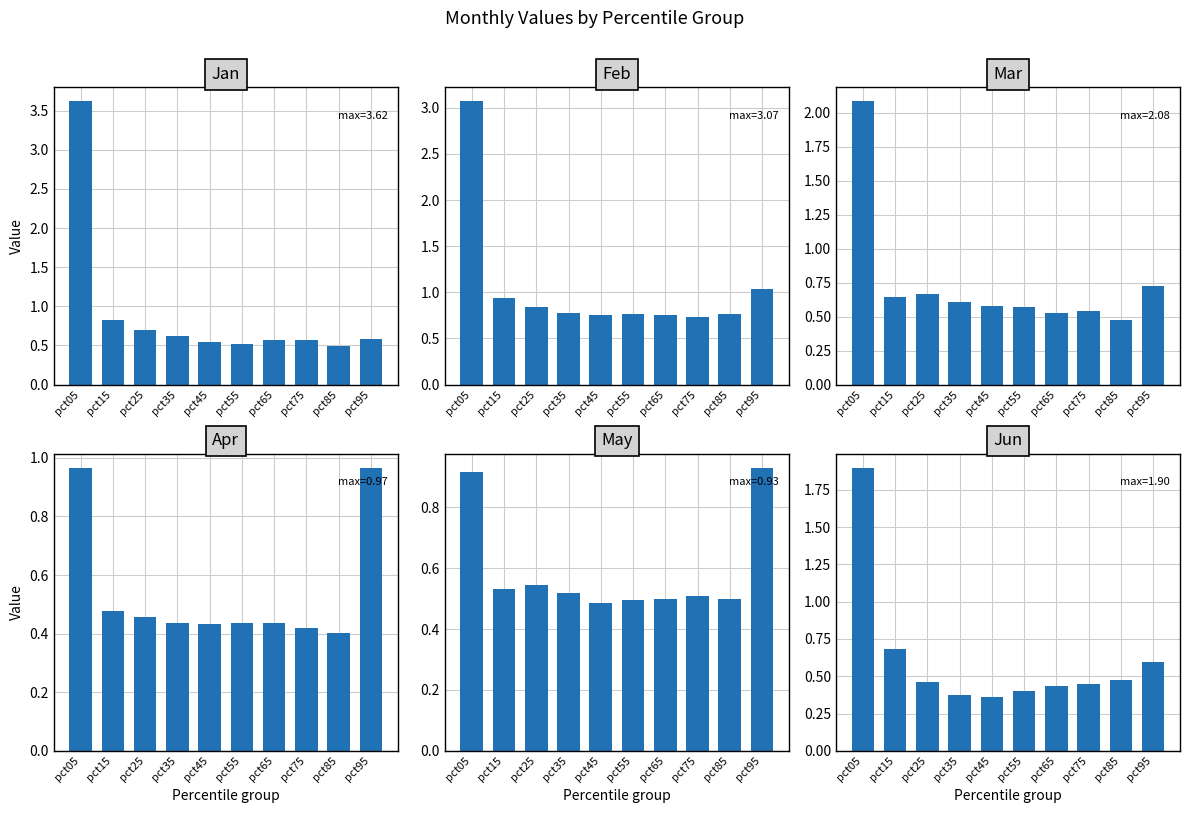

True or false: May has a value of 0.9 at pct65.

False